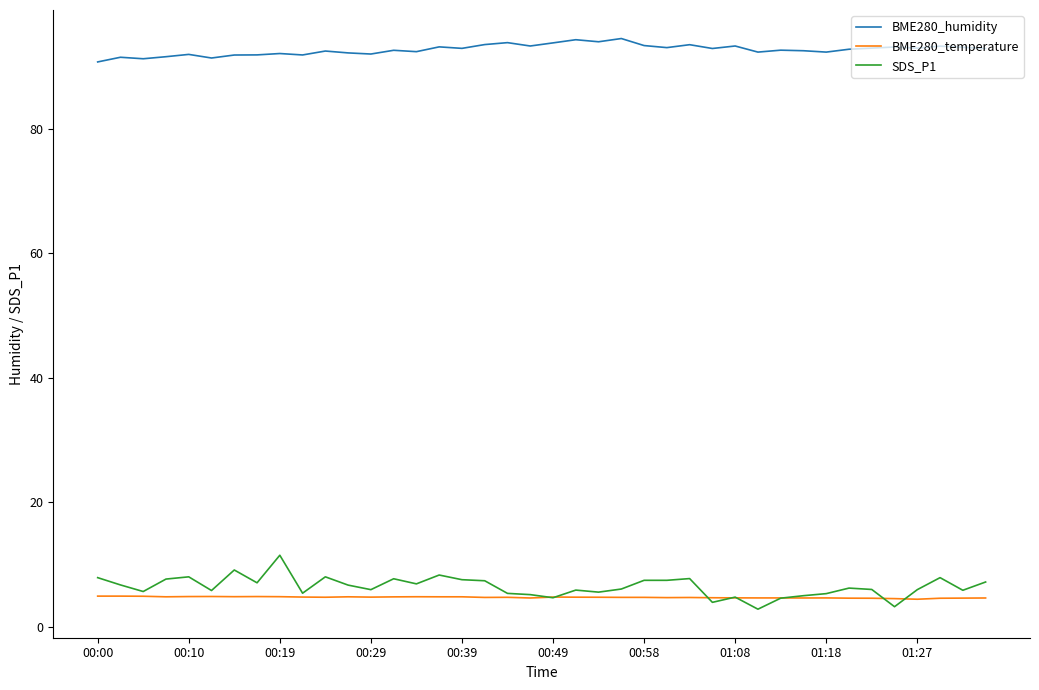

True or false: BME280_temperature and BME280_humidity intersect in this chart.

False